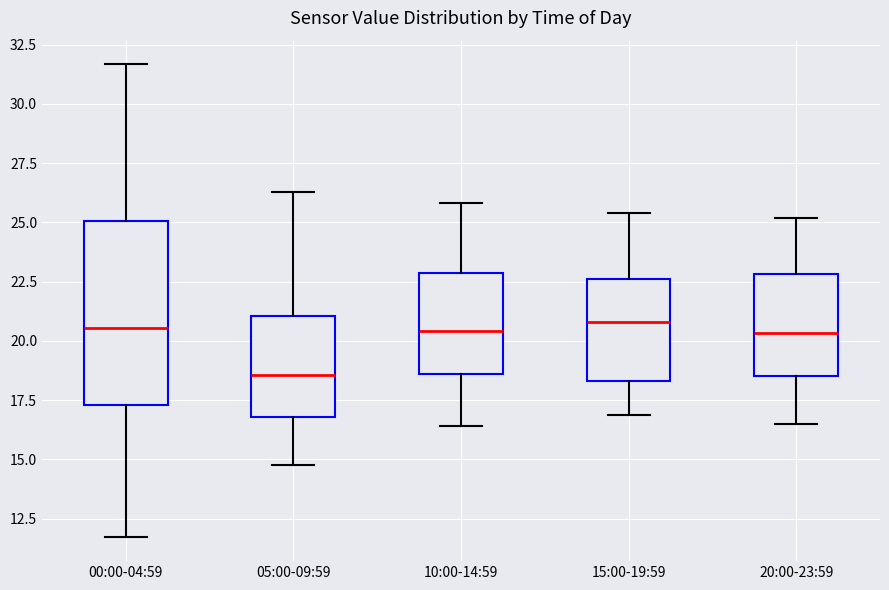

Reading left to right, read every box against the y-axis: the position of its median line, the range the box covers, and the ends of its whiskers. The values are not printed on the chart, so give them approximately, as read against the axis.

00:00-04:59: median 20.5, box 17.5 to 25.0, whiskers 11.5 to 31.5
05:00-09:59: median 18.5, box 17.0 to 21.0, whiskers 15.0 to 26.5
10:00-14:59: median 20.5, box 18.5 to 23.0, whiskers 16.5 to 26.0
15:00-19:59: median 21.0, box 18.5 to 22.5, whiskers 17.0 to 25.5
20:00-23:59: median 20.5, box 18.5 to 23.0, whiskers 16.5 to 25.0